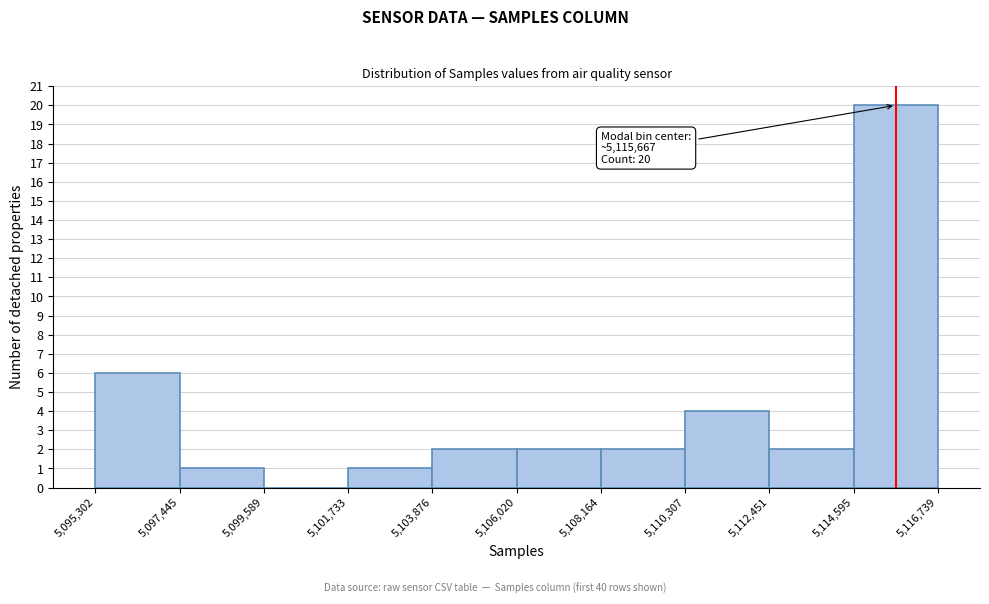

Which range on the x-axis has the tallest bar?

5,114,595 to 5,116,739